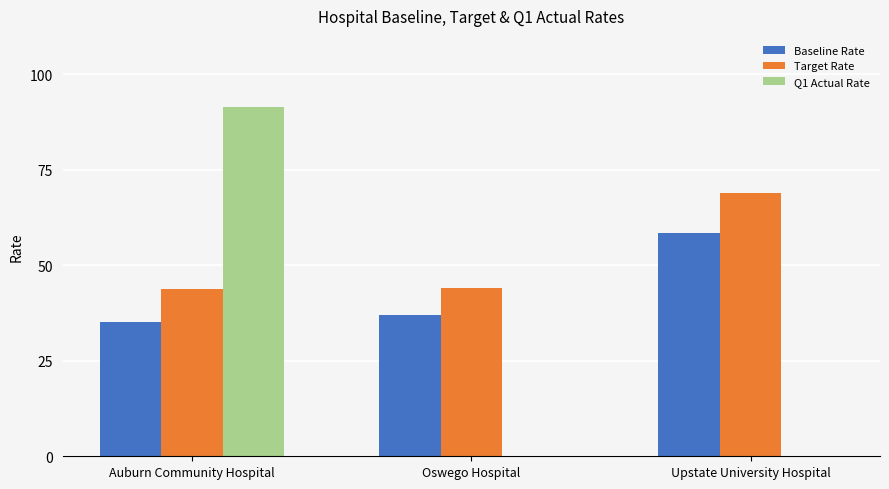

What is the sum of all Q1 Actual Rate values?

91.4